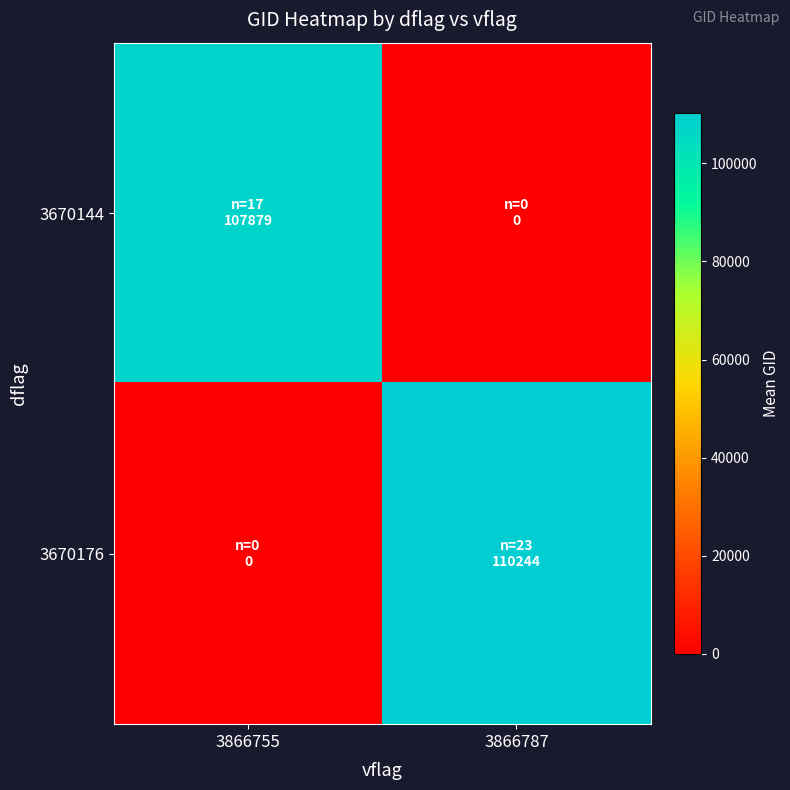

How many series are shown in this chart?

2